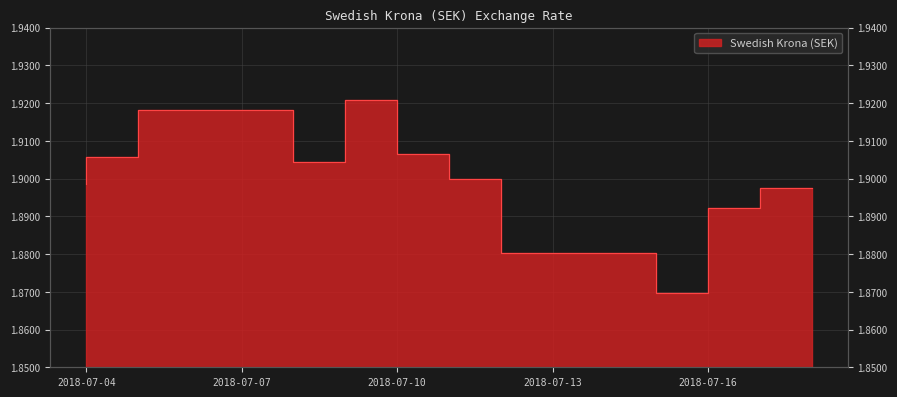

Which has a higher value, 2018-07-15 or 2018-07-18?

2018-07-18